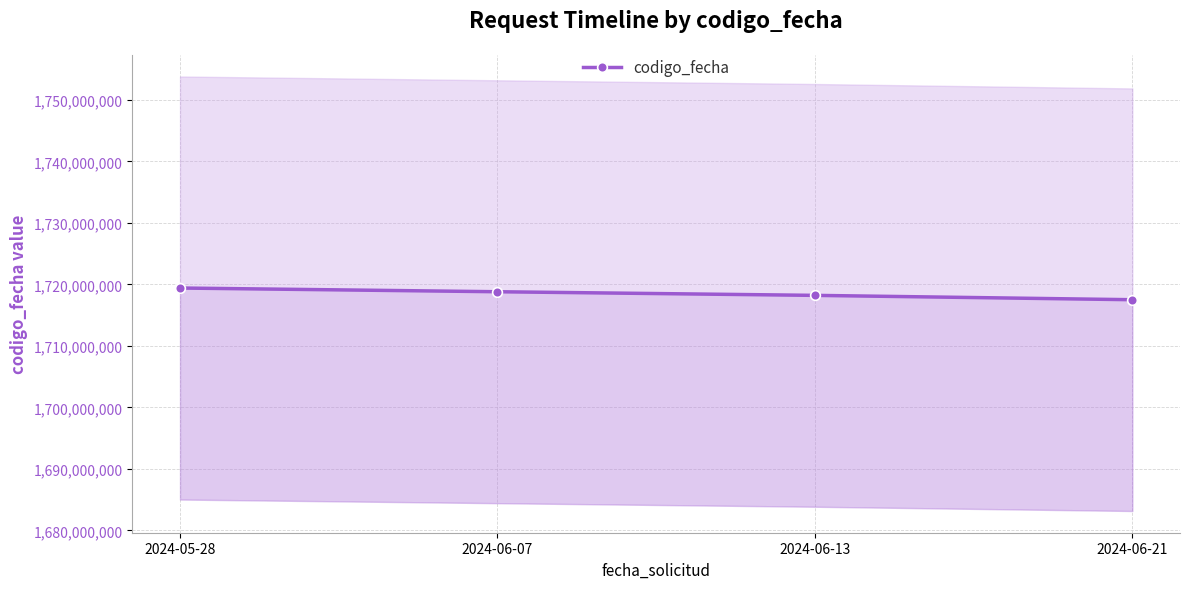

Reading right to left, extract all data points from this chart.

1717500293	1718207335	1718798480	1719403278